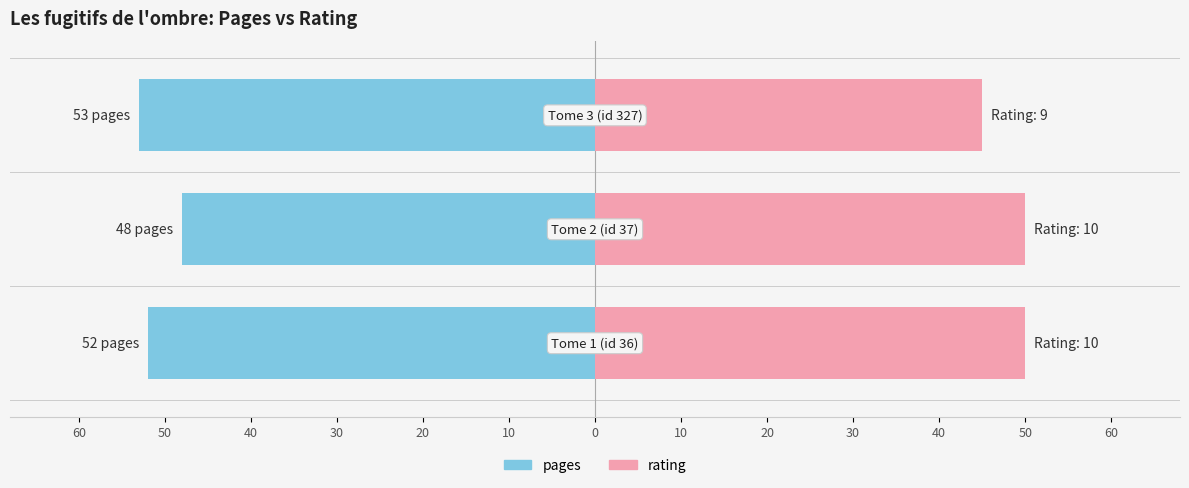

How many distinct data groups are displayed?

2